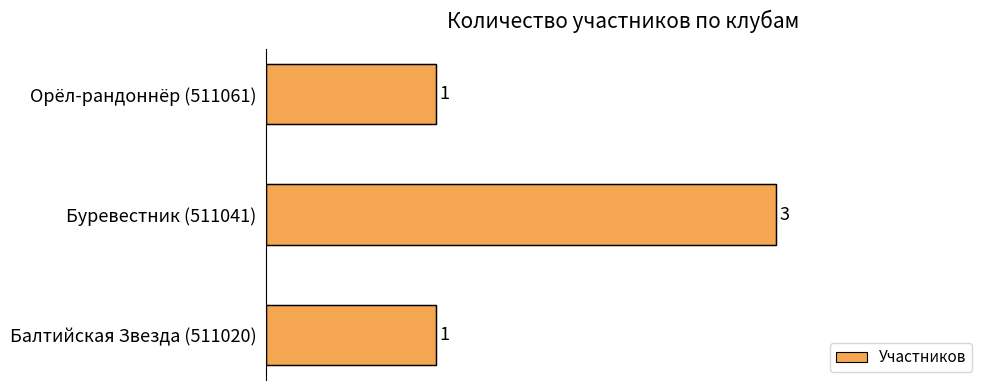

Reading bottom to top, what are all the values shown in this chart?

Балтийская Звезда (511020)=1	Буревестник (511041)=3	Орёл-рандоннёр (511061)=1